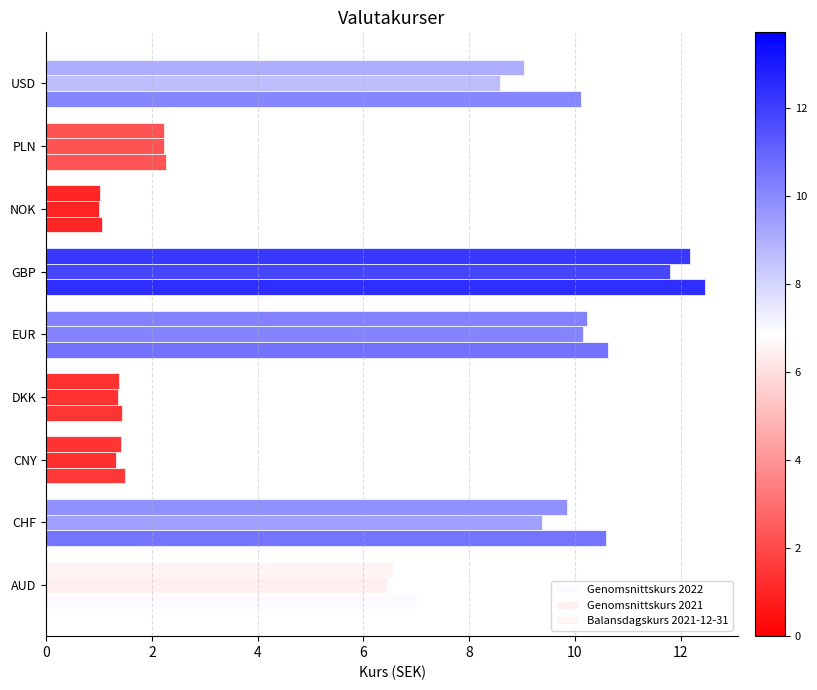

What is the maximum value for Genomsnittskurs 2022?

12.5